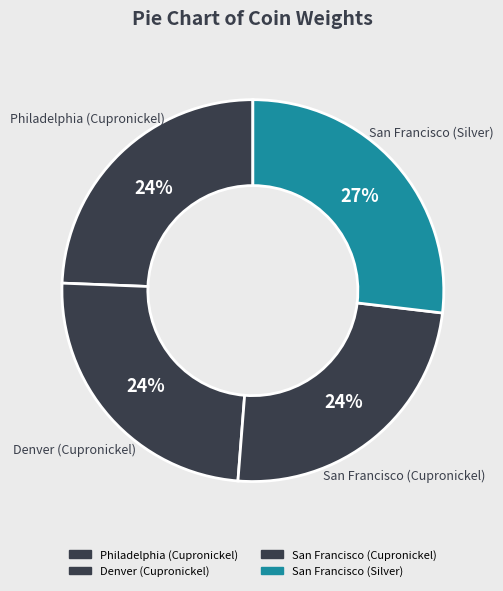

What percentage is the Denver (Cupronickel) slice, to the nearest percent?

24%